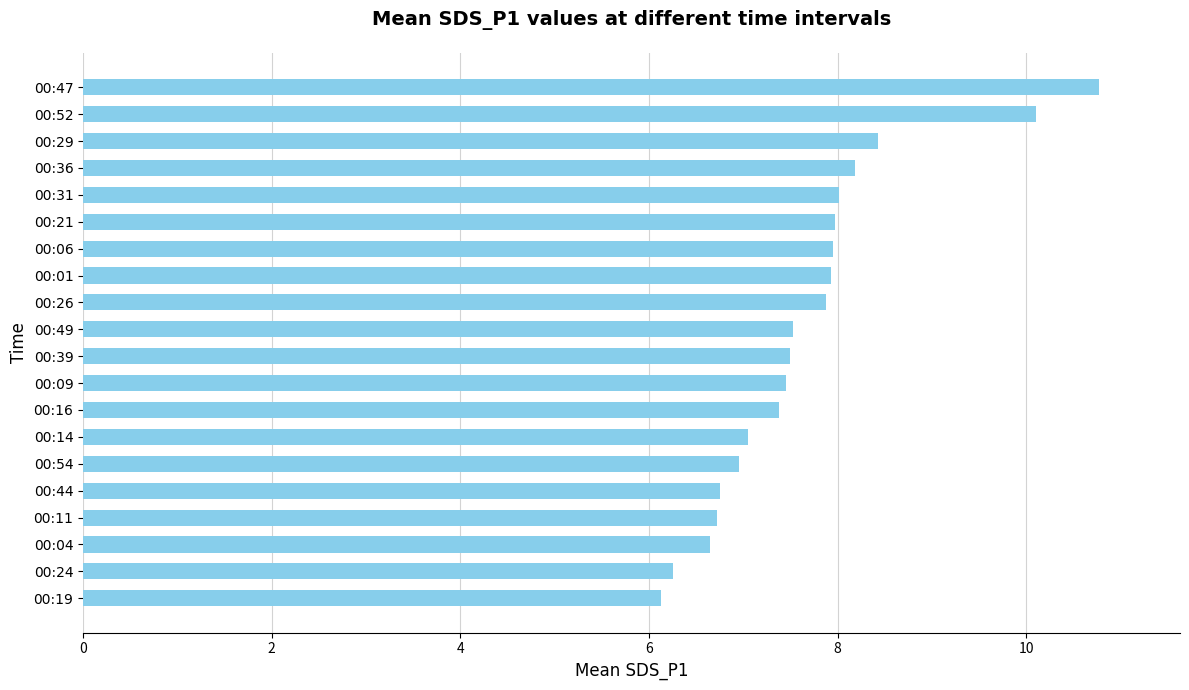

What is the change in value from 00:14 to 00:06?

+0.9